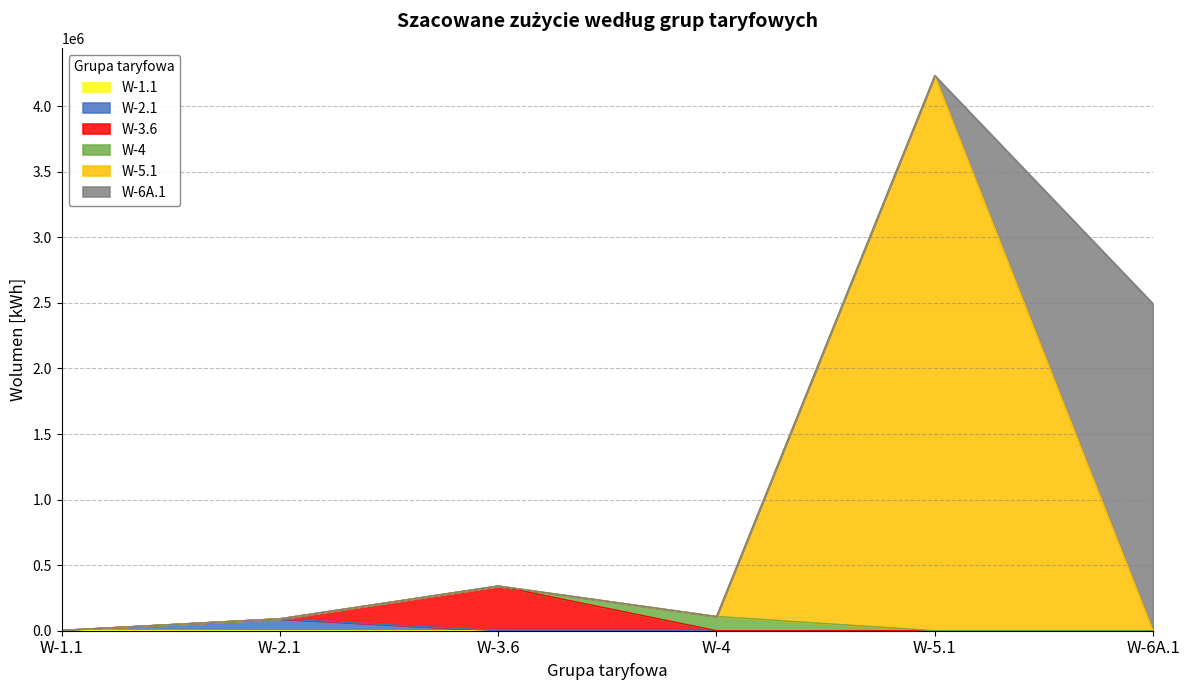

At which label is the value closest to 2117777?

W-6A.1